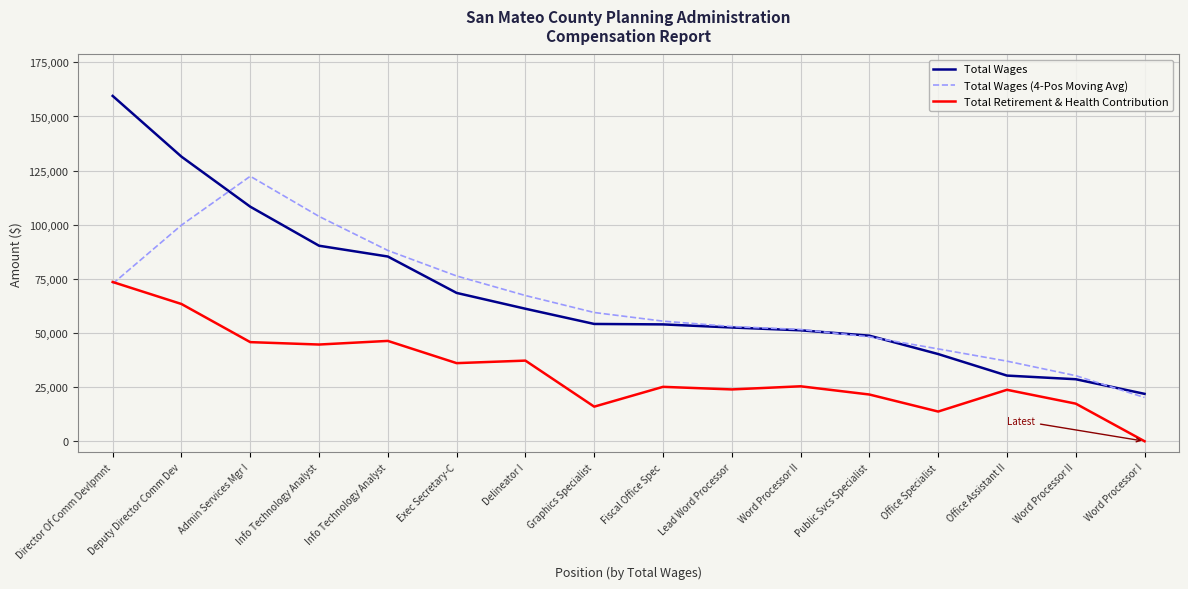

What is the total value across all series at Admin Services Mgr I?

276487.8